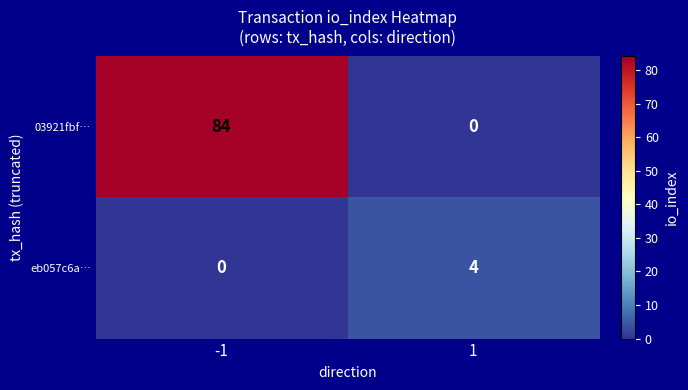

List the series in order of their overall mean, lowest first.

eb057c6a…, 03921fbf…